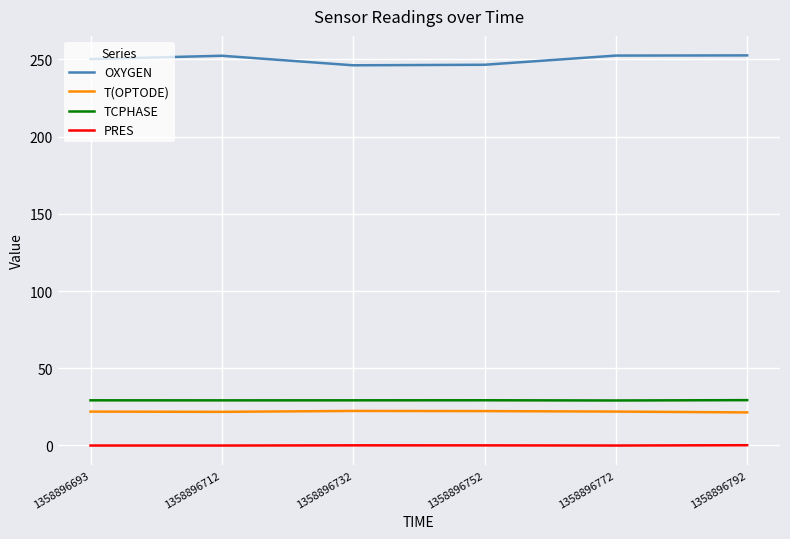

Is this an area chart (filled region under the line)?

No